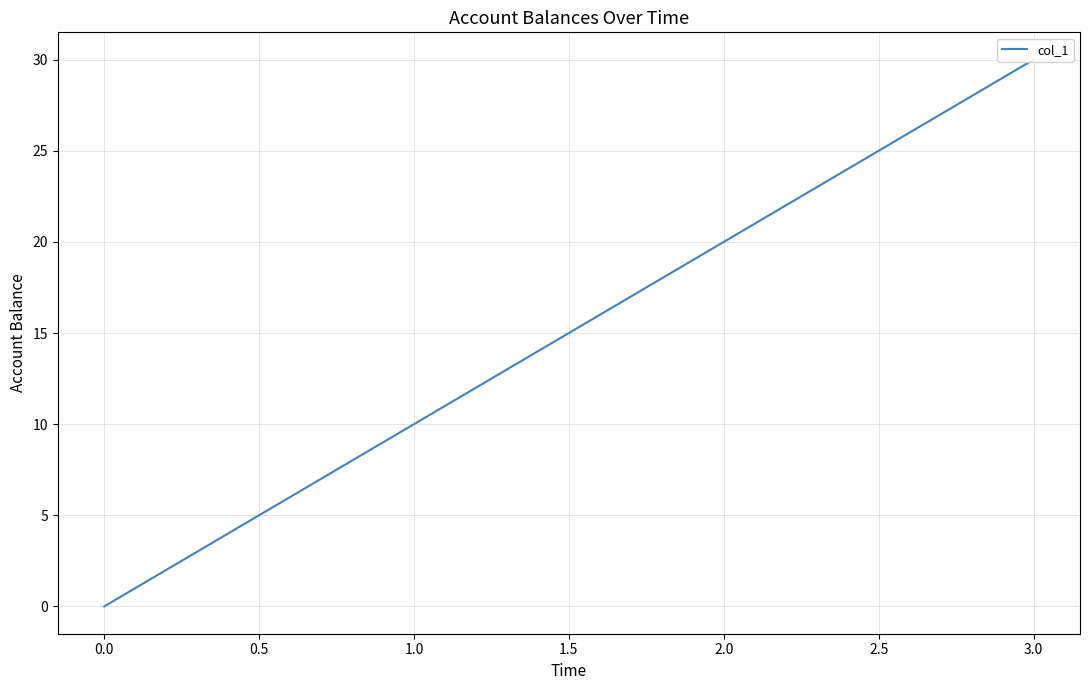

What is the label of the 2nd point from the right?

2.0